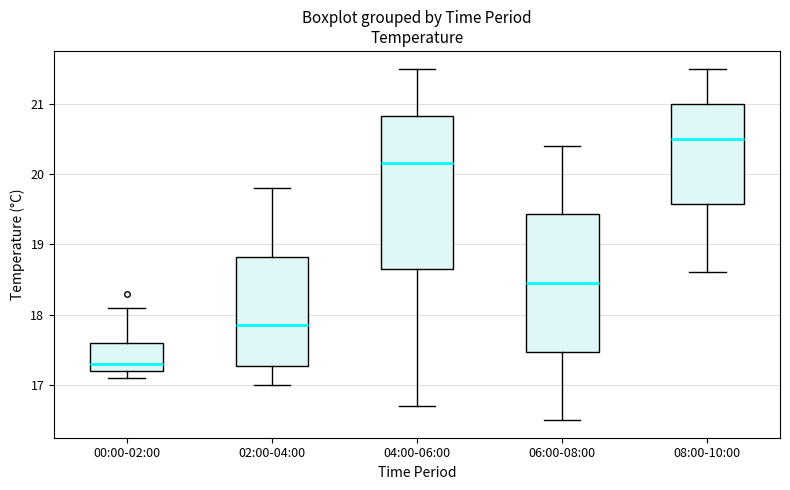

Which box has the highest median line?

08:00-10:00